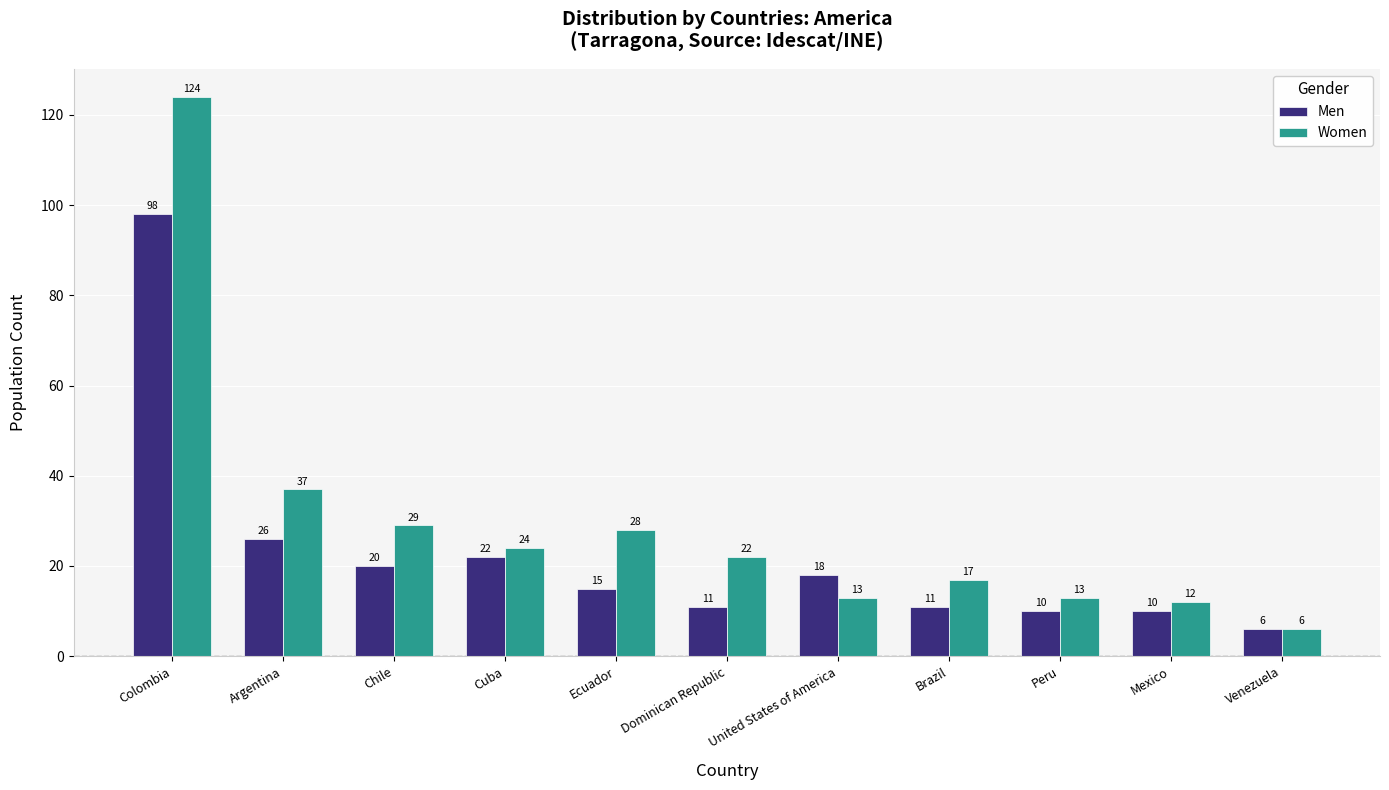

At which category is the sum across all series the highest?

Colombia